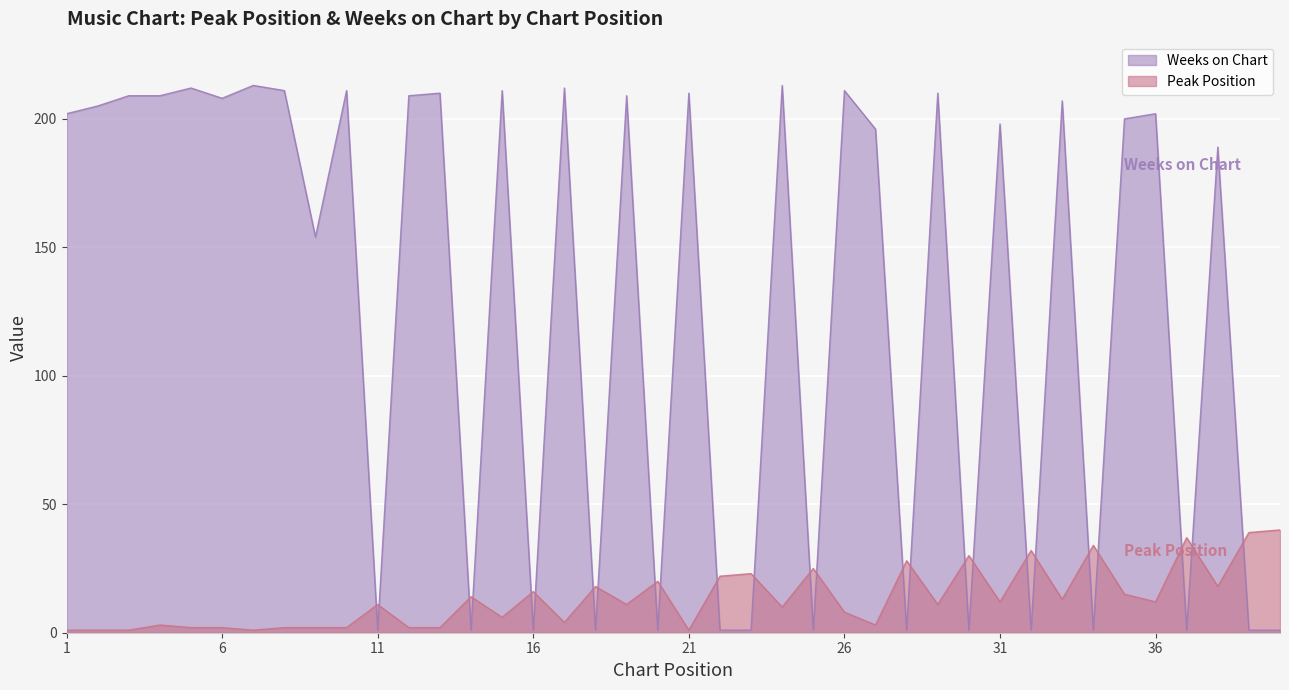

Which series has the largest total across all categories?

Weeks on Chart